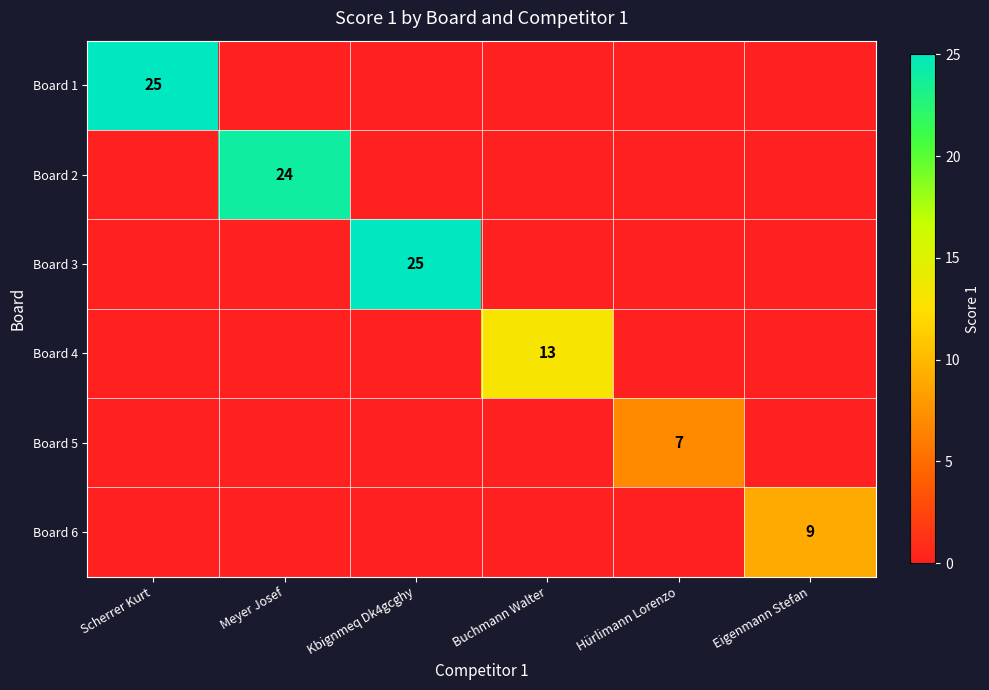

Which series has the widest spread of values?

Board 1